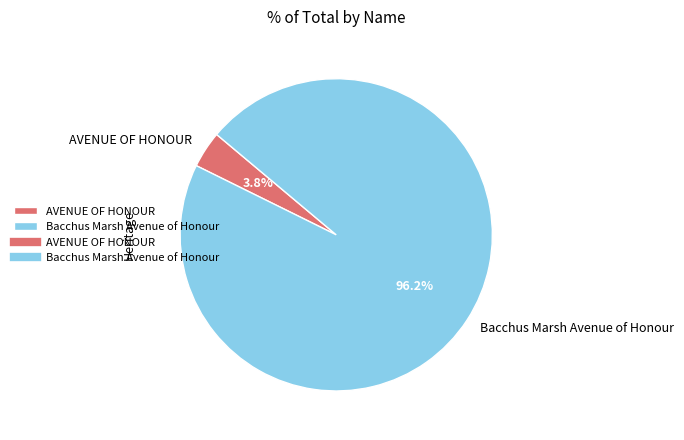

How much of the chart is everything except Bacchus Marsh Avenue of Honour?

3.8%